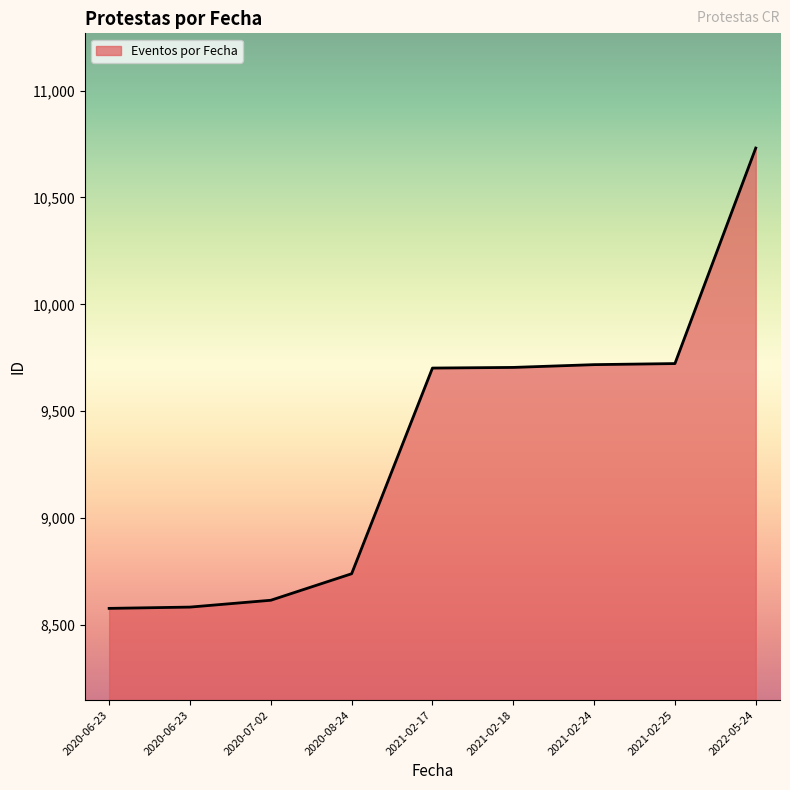

What is the label of the 8th point from the right?

2020-06-23